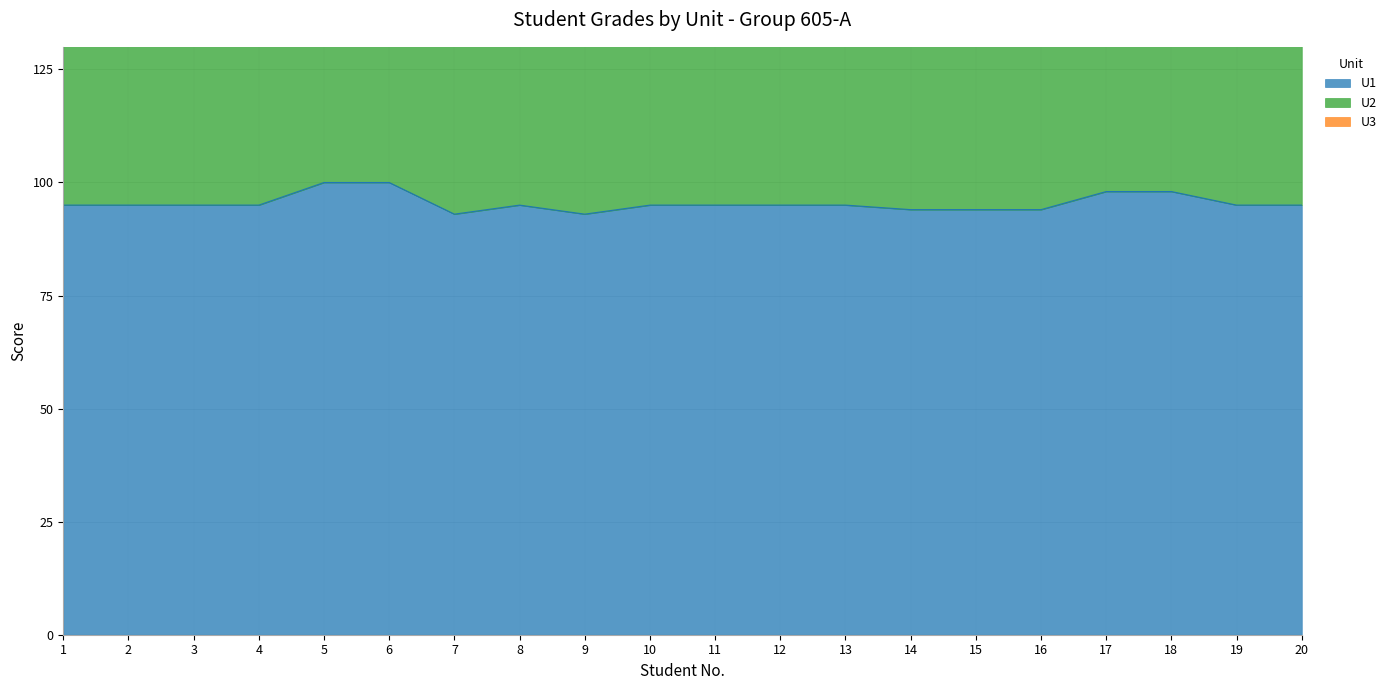

How many U1 values are between 95 and 96?

11